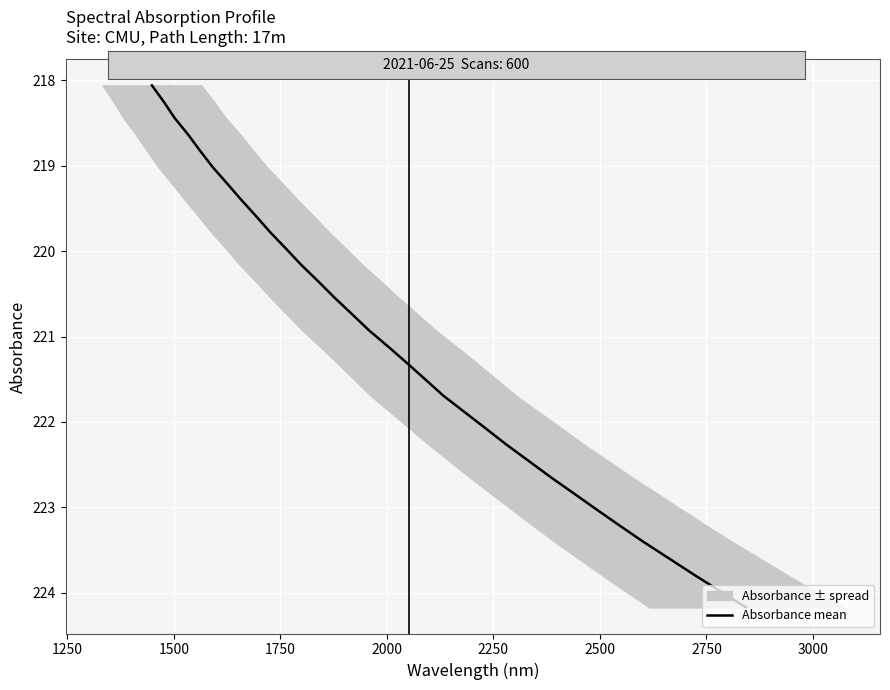

Count the number of categories in the chart.

33